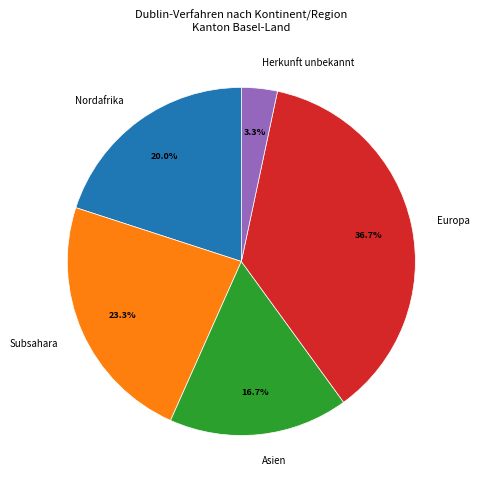

The Herkunft unbekannt slice represents 3% of the pie. True or false?

True